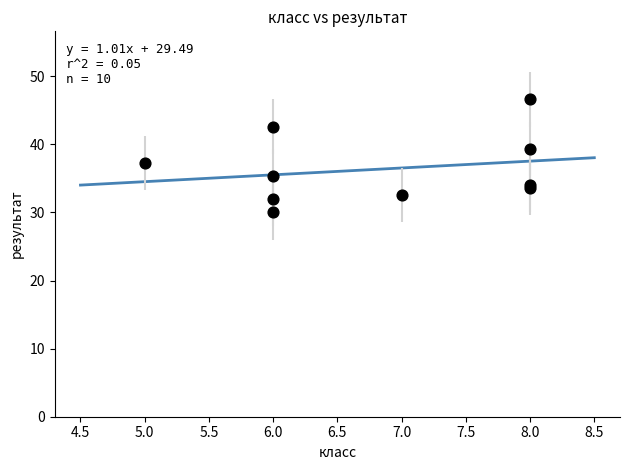

What Y value in the scatter plot is closest to 38?

37.3